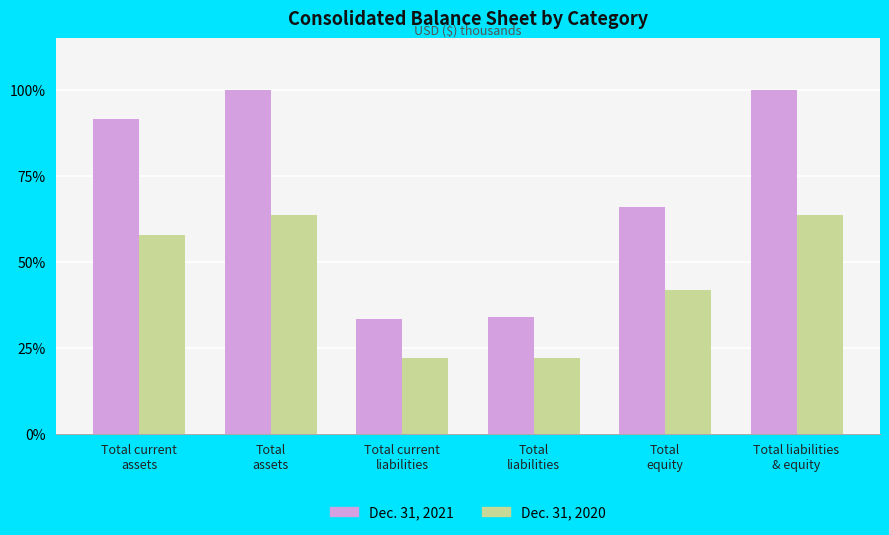

Reading left to right, list all the values displayed in this chart.

Dec. 31, 2021: 91.6	100.0	33.4	34.0	66.0	100.0
Dec. 31, 2020: 57.6	63.6	22.0	22.0	41.6	63.6